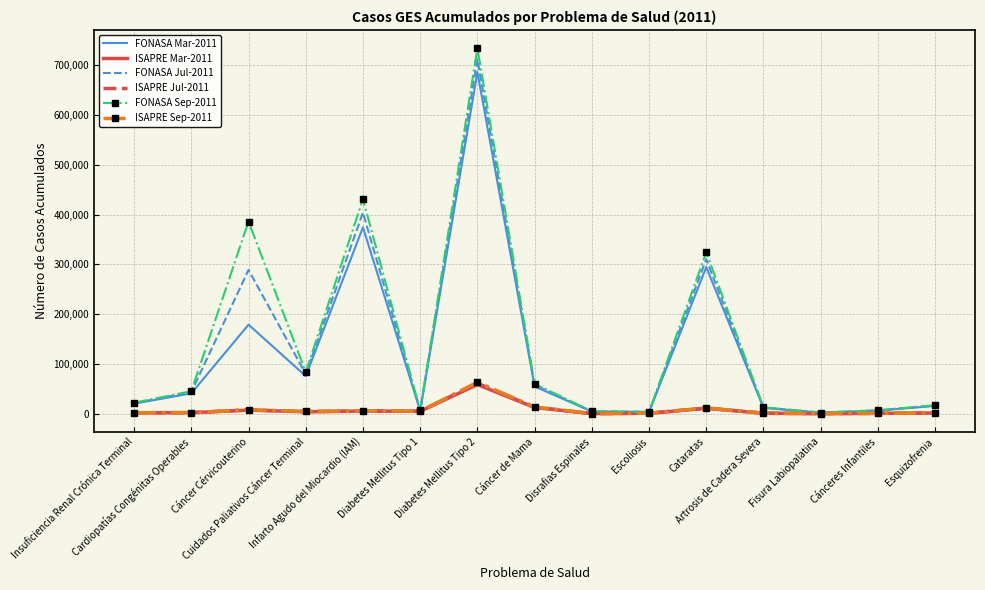

Which series has the largest range (max minus min)?

FONASA Sep-2011